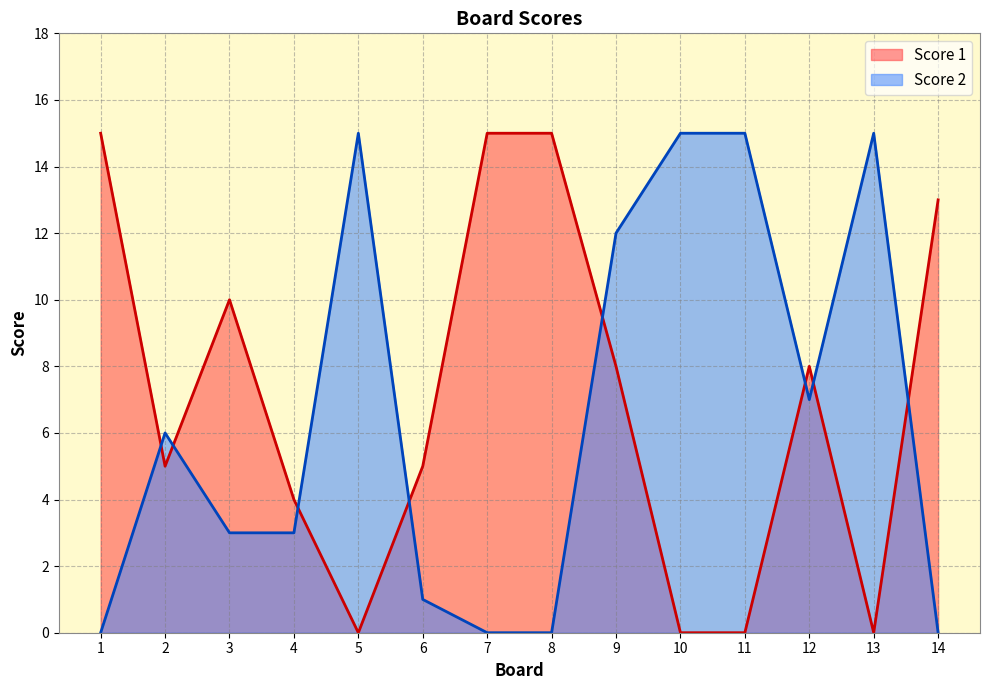

List the series in order of their overall mean, highest first.

Score 1, Score 2